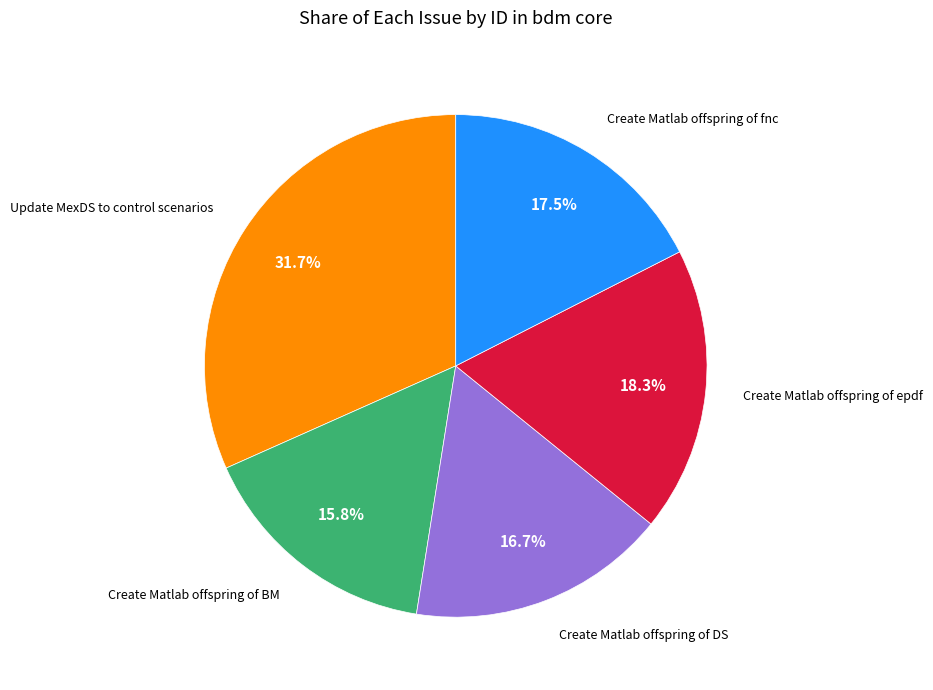

Does any single category account for the majority?

No